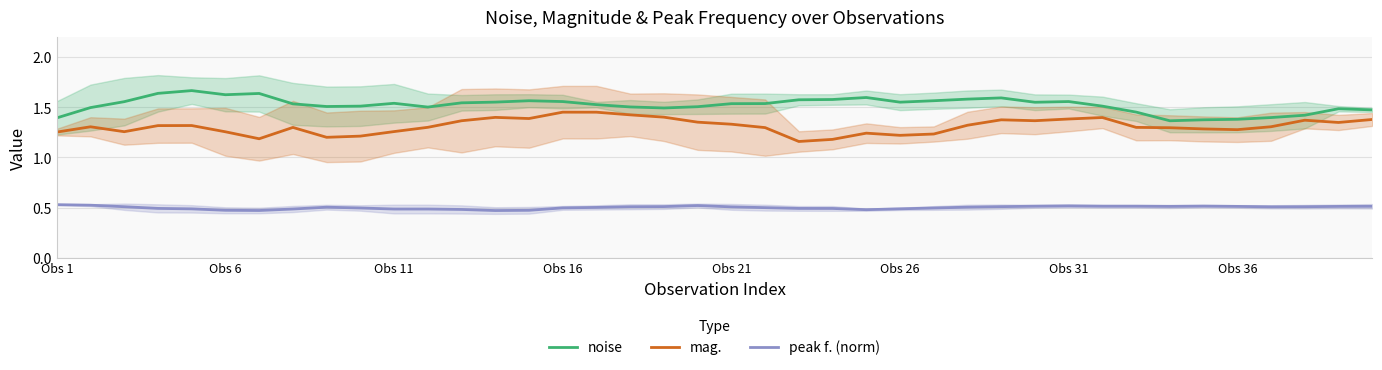

What is the difference between the second highest and minimum values in the mag. series?

0.3